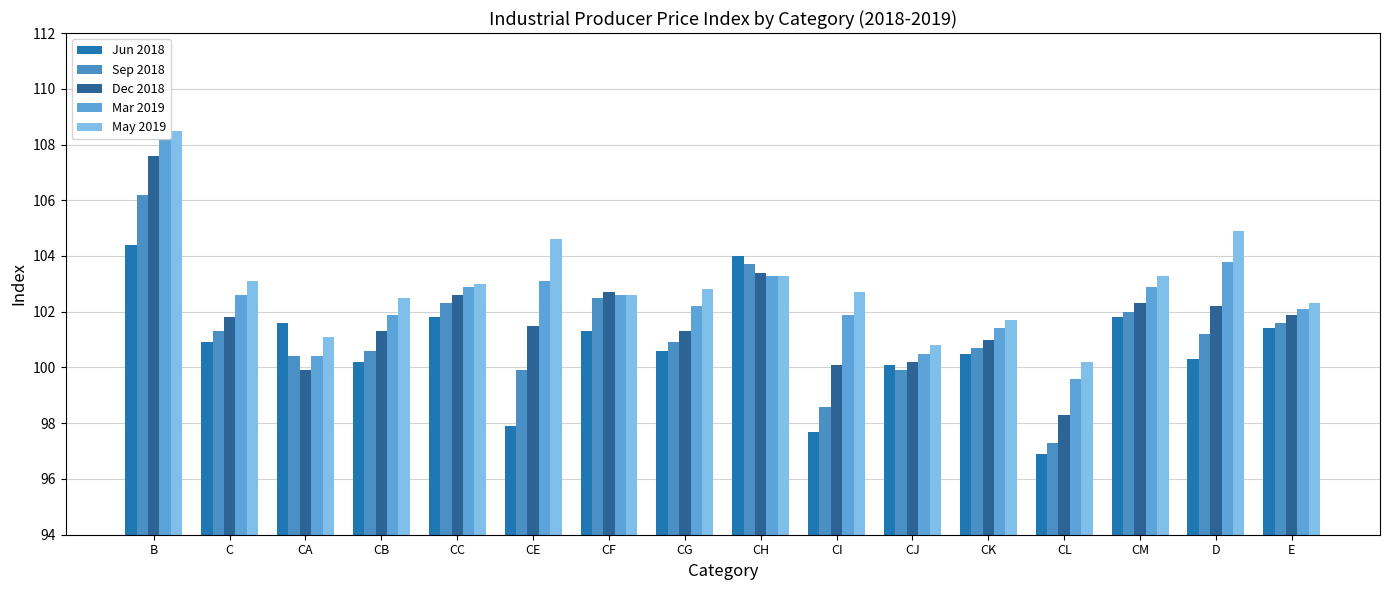

How many data points in May 2019 are less than 102?

4